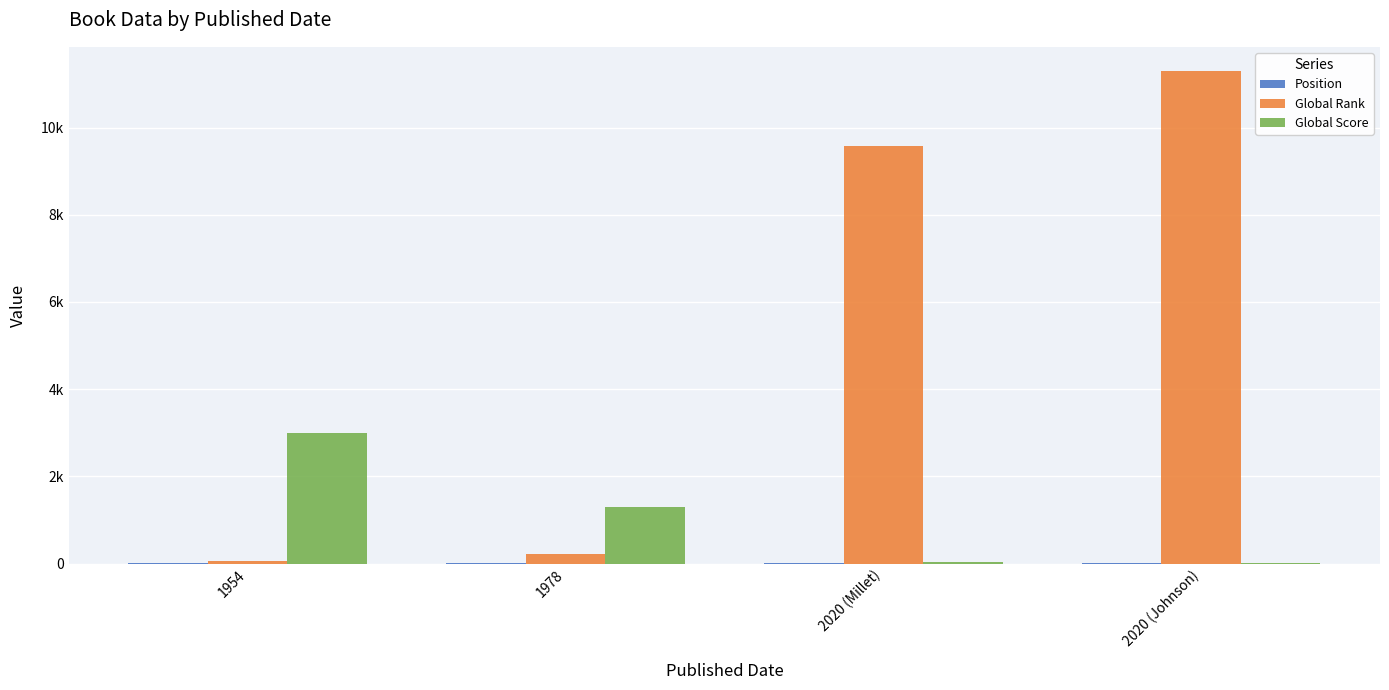

What is the average value of the Global Rank series?

5288